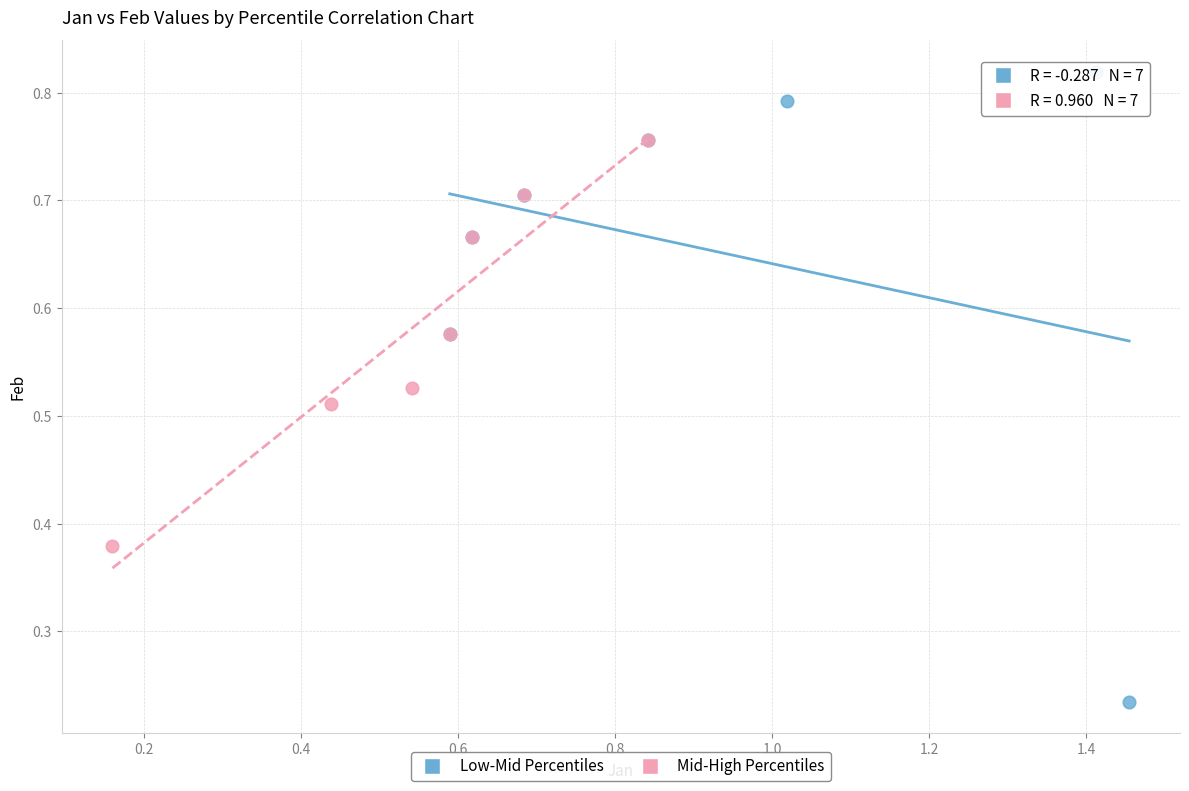

Which series contains the highest Y value?

Low-Mid Percentiles